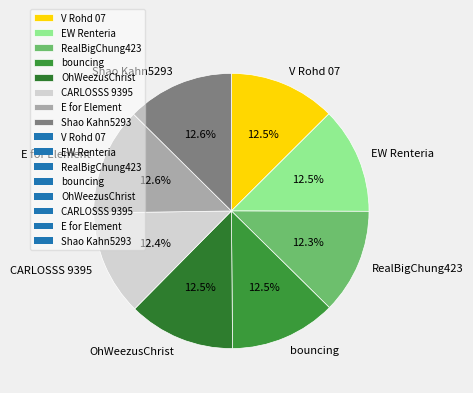

What percentage is NOT represented by CARLOSSS 9395?

87.6%